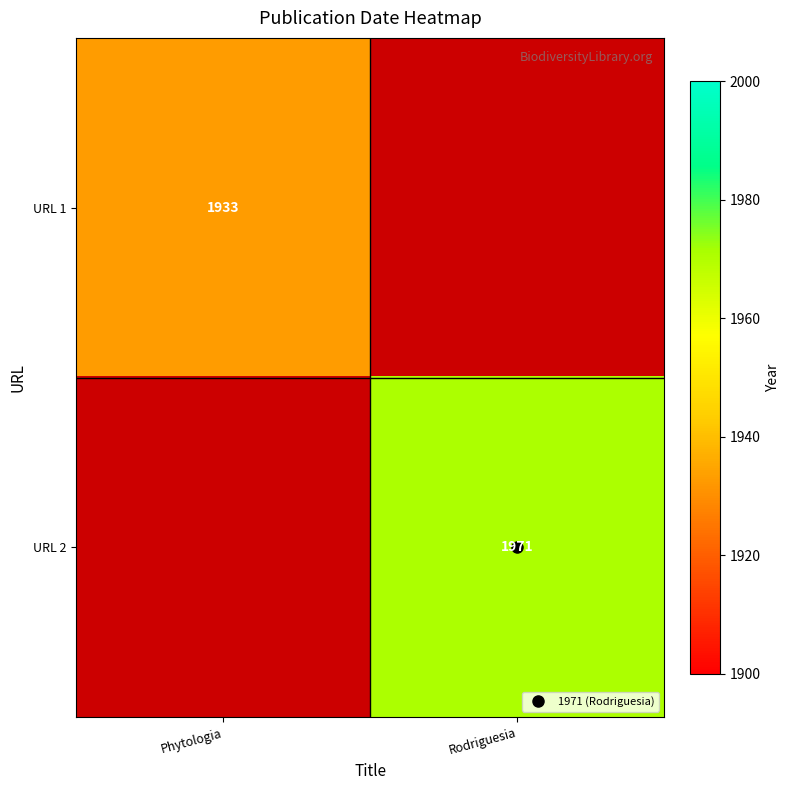

Rank the series at Rodriguesia from highest to lowest value.

URL 2, URL 1